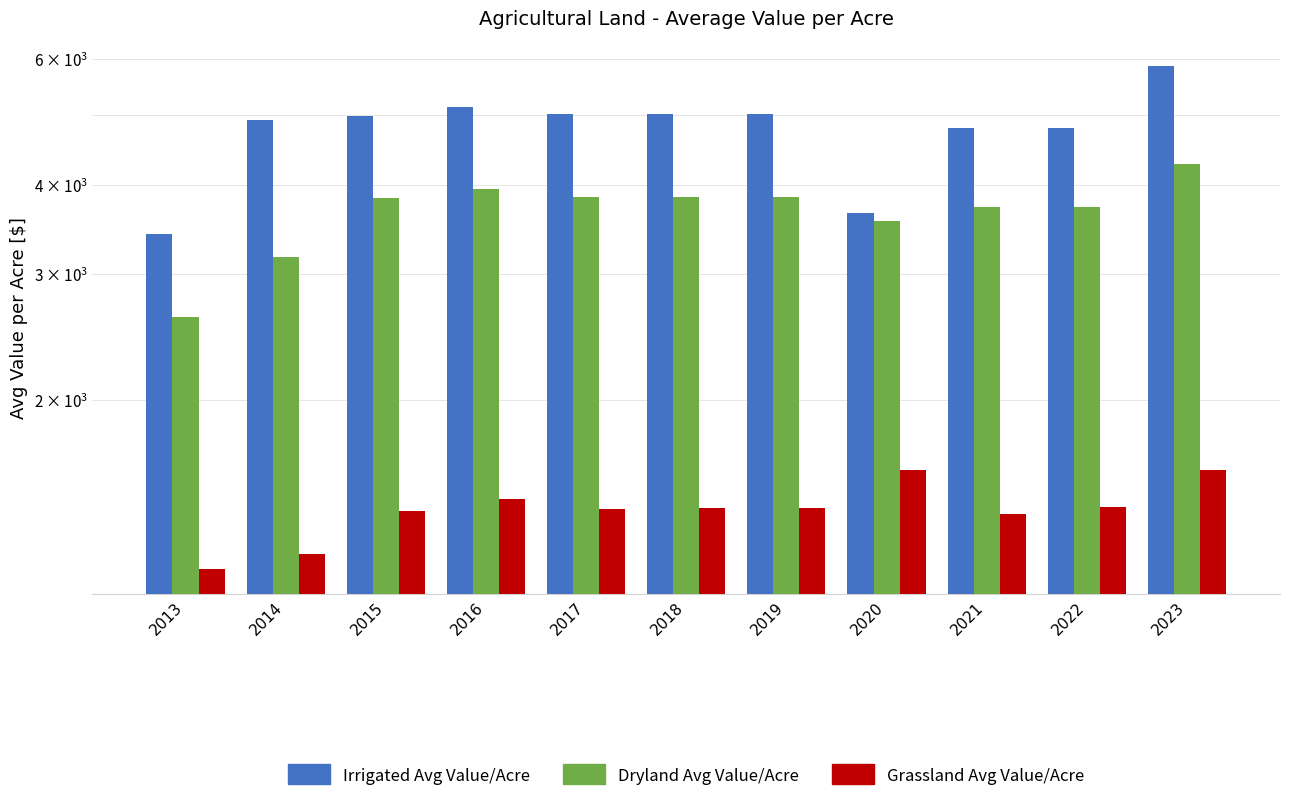

Reading left to right, list all the values displayed in this chart.

Irrigated Avg Value/Acre: 3406.5	4928.6	4979.7	5130.5	5021.0	5022.6	5022.6	3655.4	4802.9	4802.8	5860.1
Dryland Avg Value/Acre: 2609.8	3167.4	3827.1	3941.6	3844.3	3843.7	3843.5	3560.6	3723.3	3725.2	4271.6
Grassland Avg Value/Acre: 1161.2	1218.4	1401.1	1455.6	1409.2	1411.6	1412.3	1594.9	1387.6	1415.7	1594.4